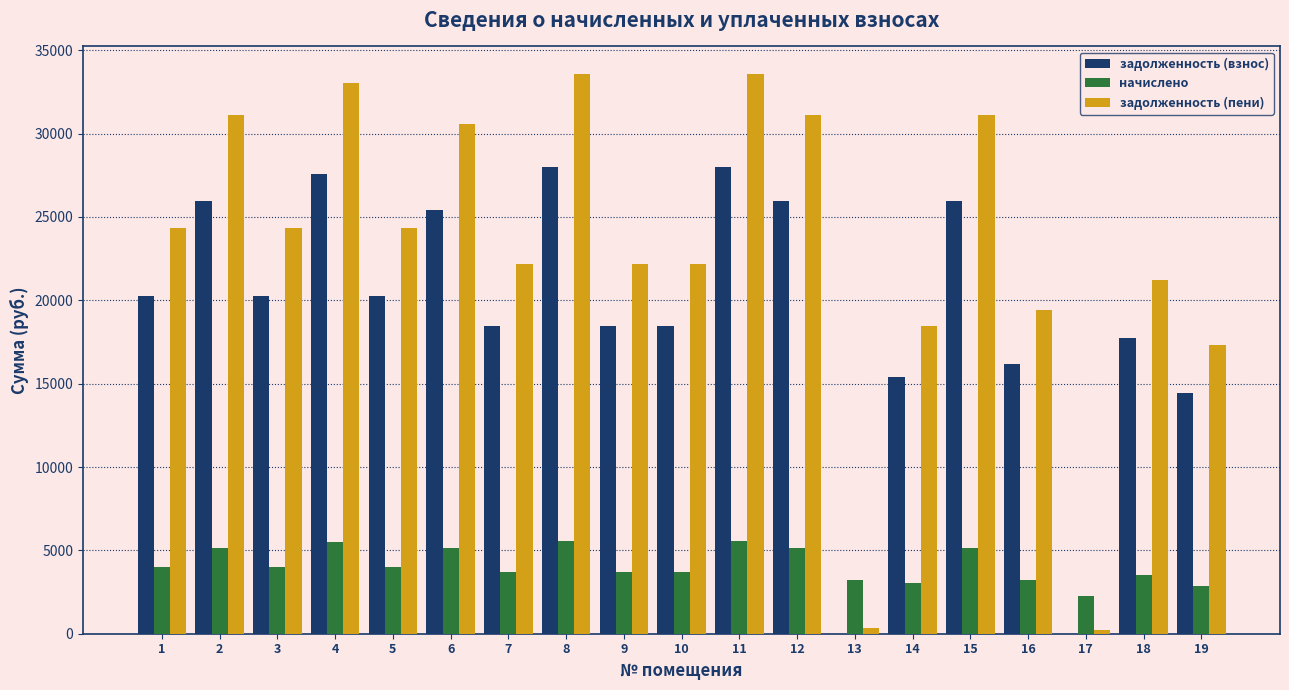

What is the greatest value displayed?

33553.5